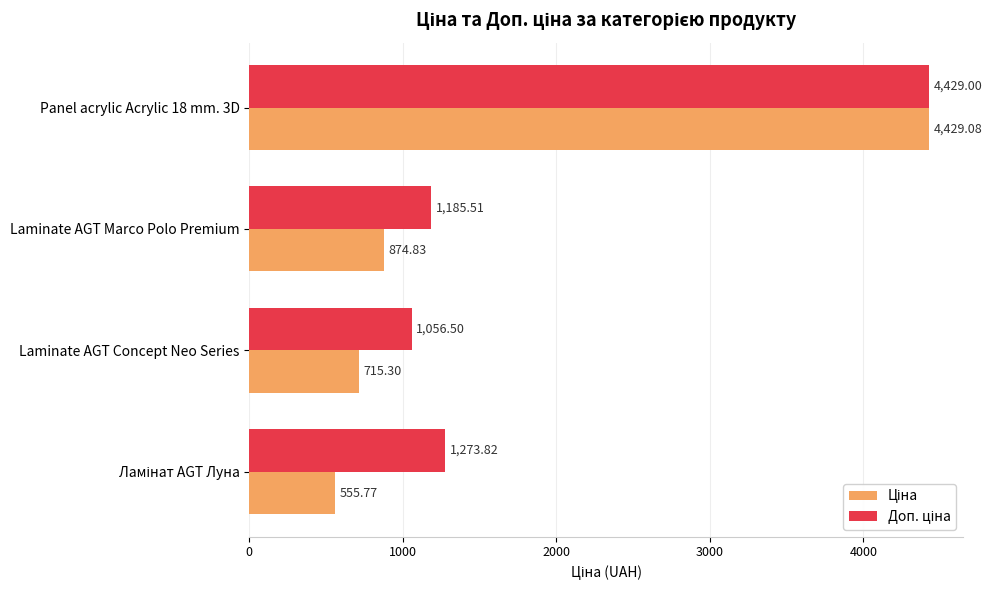

Count the number of categories in the chart.

4